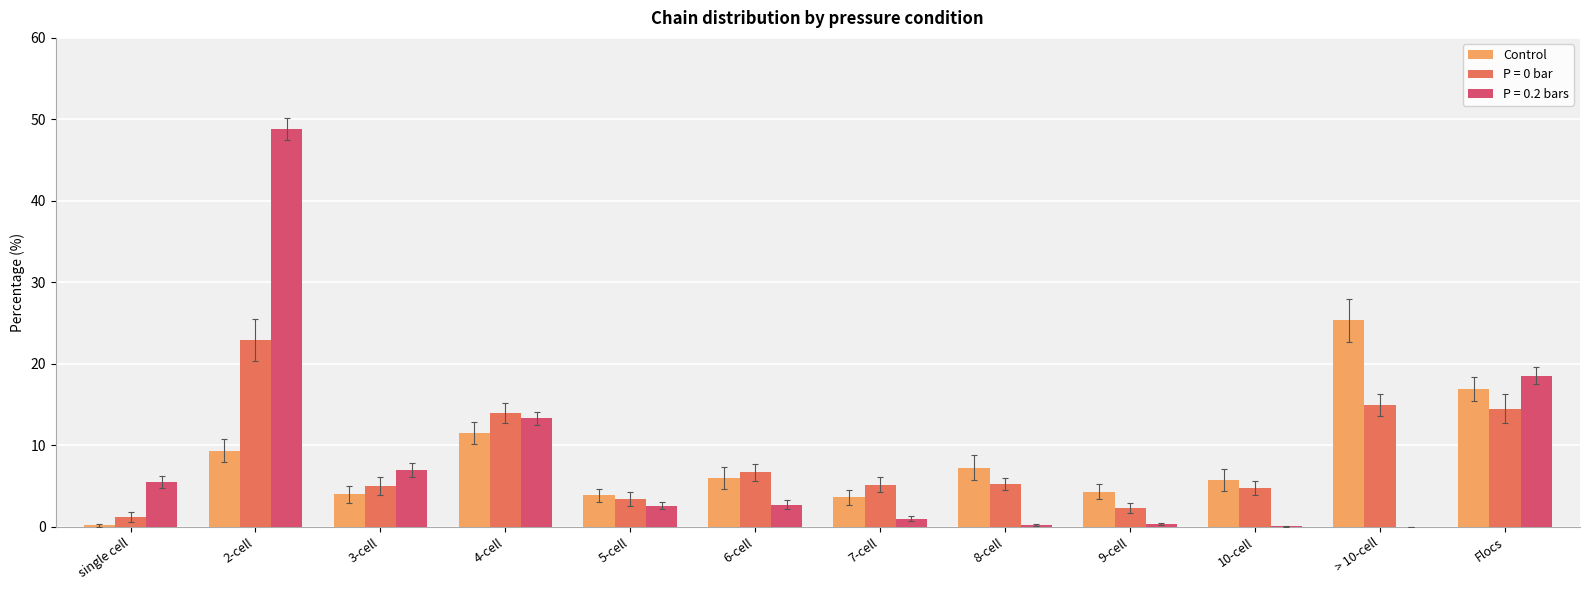

At which category does the chart reach its peak across all series?

2-cell